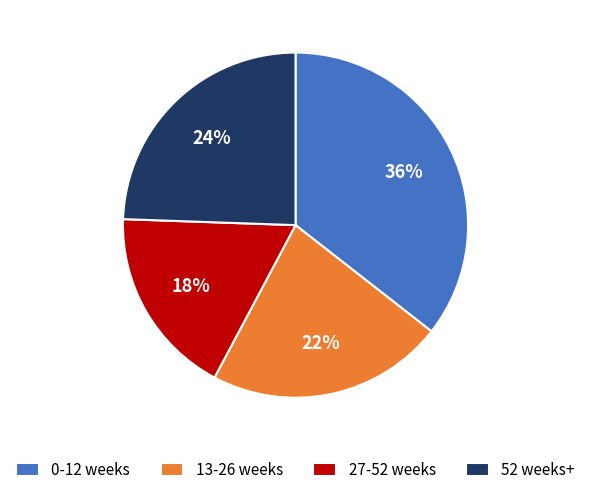

What is the largest slice in the pie chart?

0-12 weeks